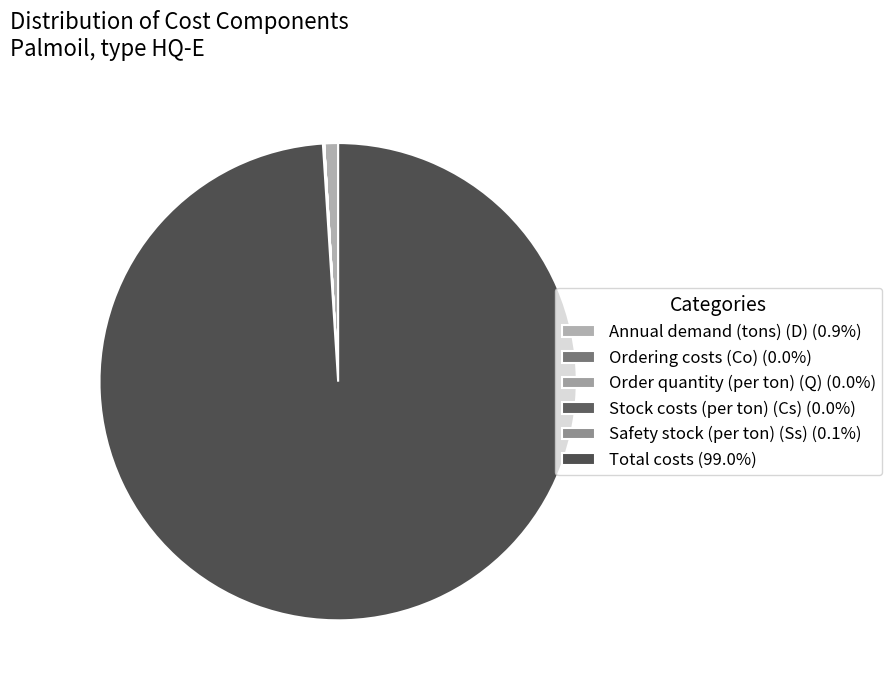

What portion of the pie excludes Safety stock (per ton) (Ss)?

99.9%